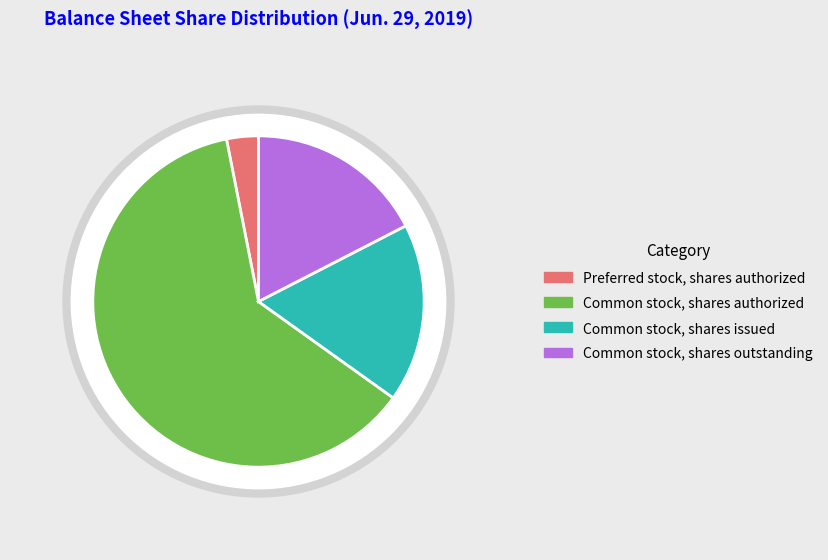

To the nearest percent, what percentage of the pie is Common stock, shares issued?

17%